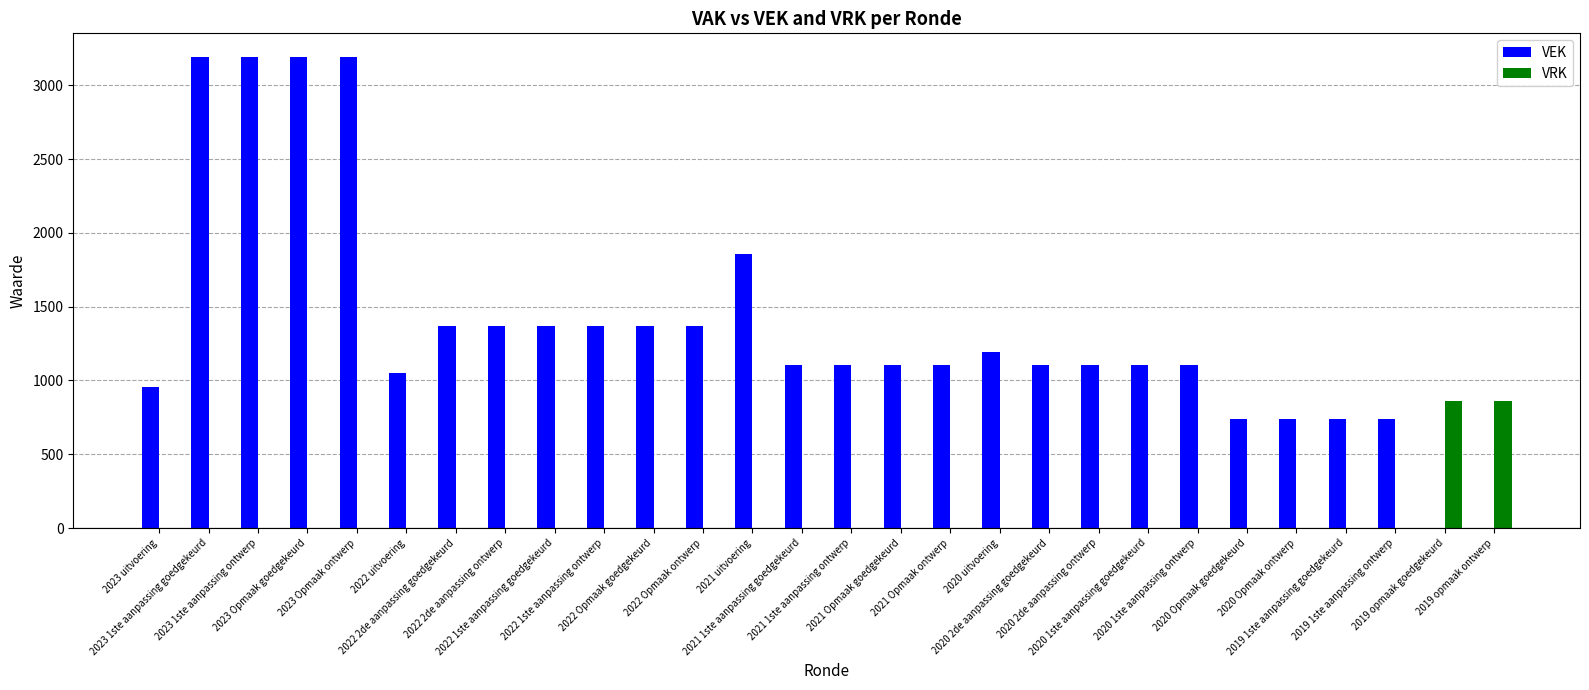

What is the maximum value for VEK?

3193